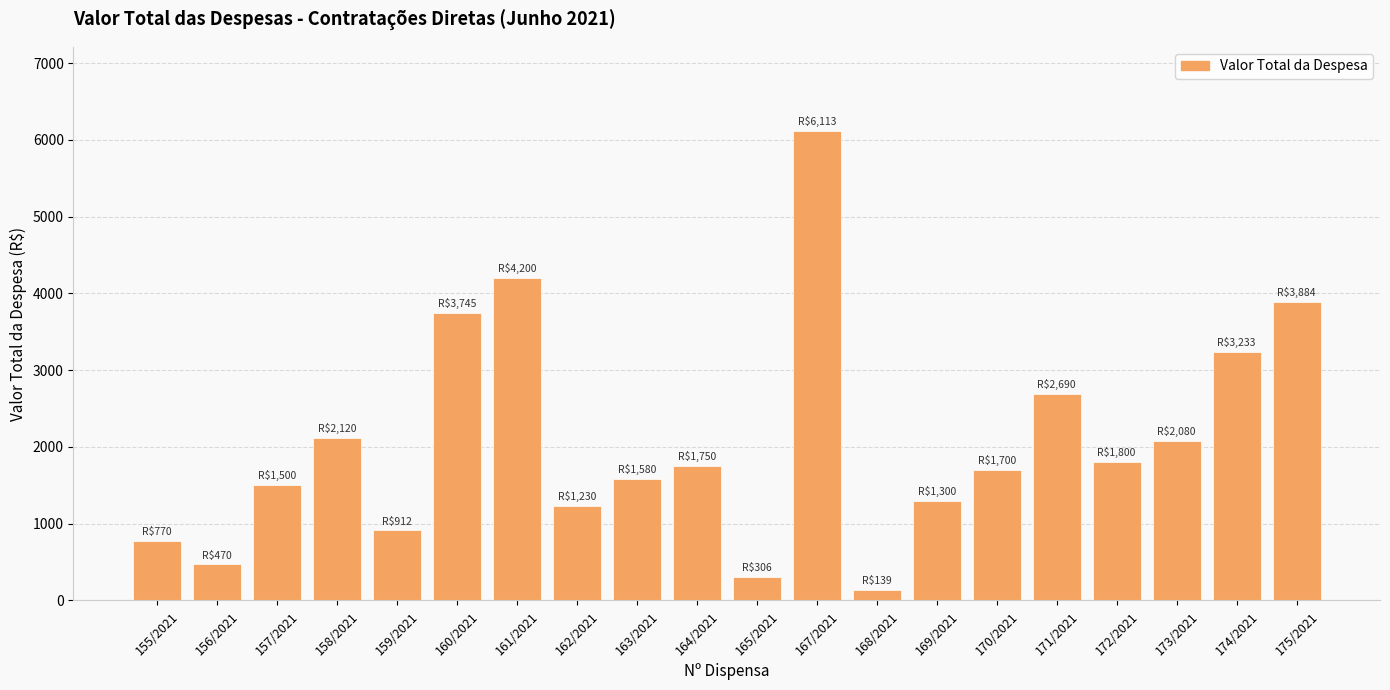

Are the bars grouped side by side (vs. stacked)?

No